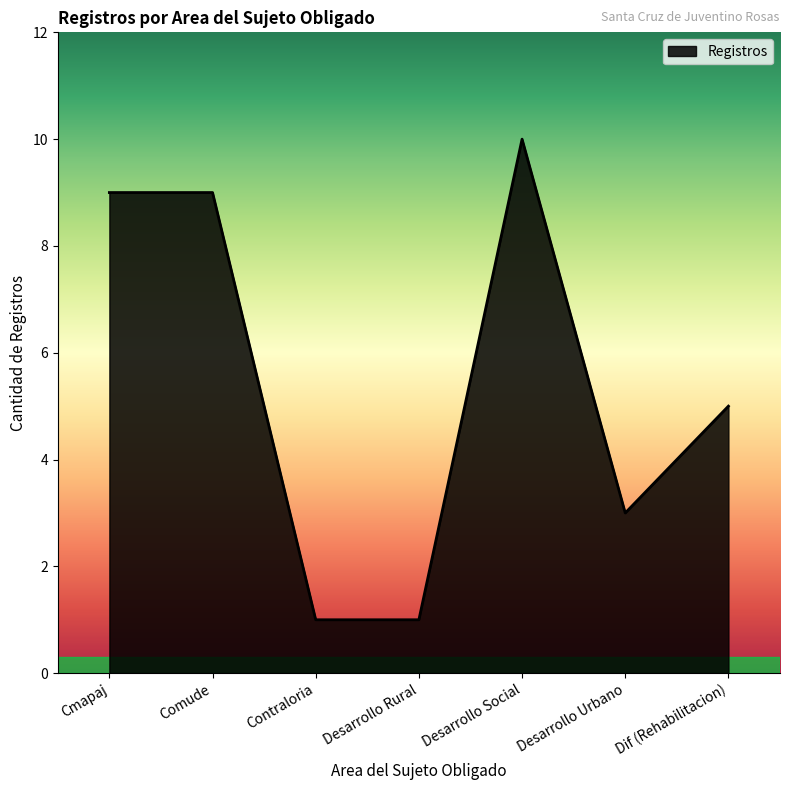

Read the value at Comude.

9